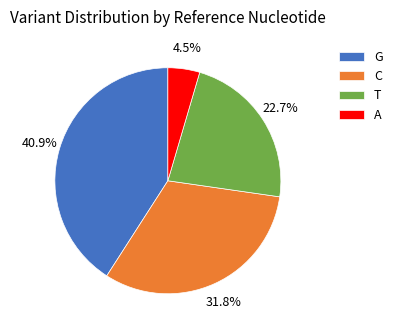

To the nearest percent, what percentage of the pie is C?

32%